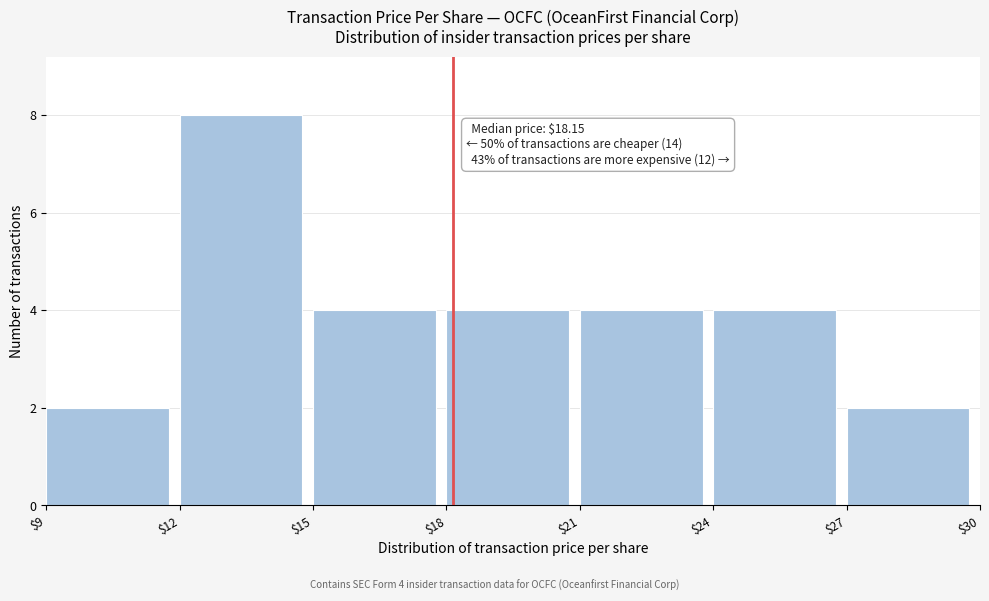

Which range on the x-axis has the tallest bar?

$12 to $15